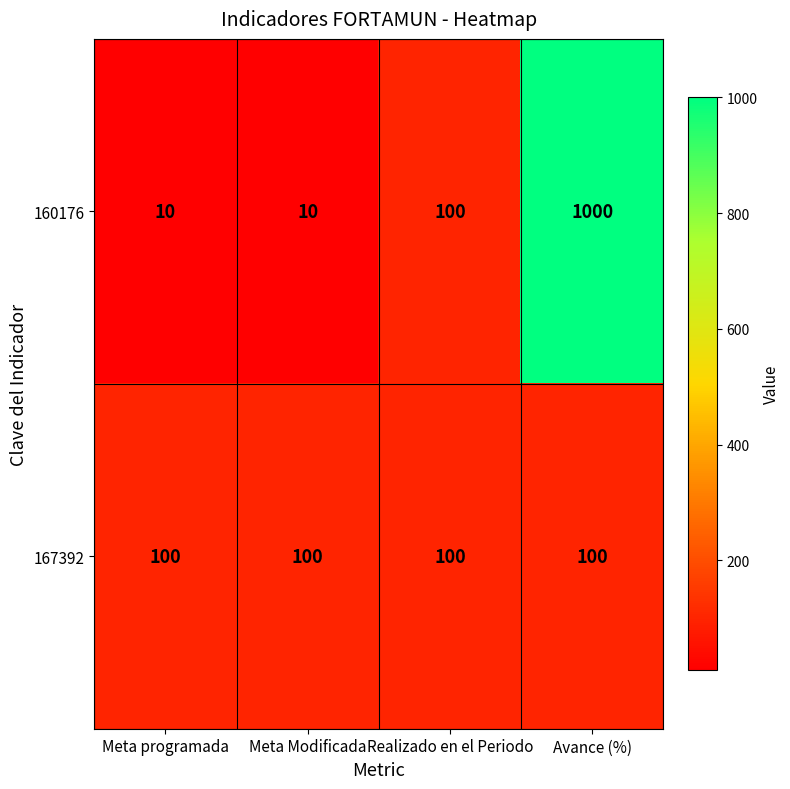

Which category has the highest value across all series?

Avance (%)